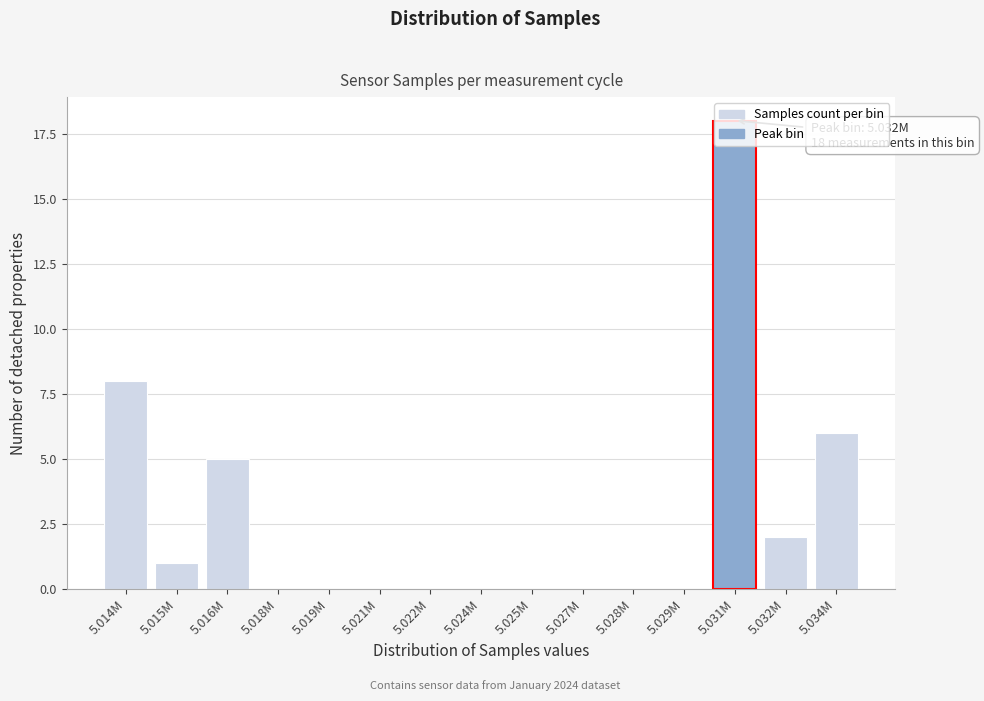

At which label is the value closest to 9?

5.014M